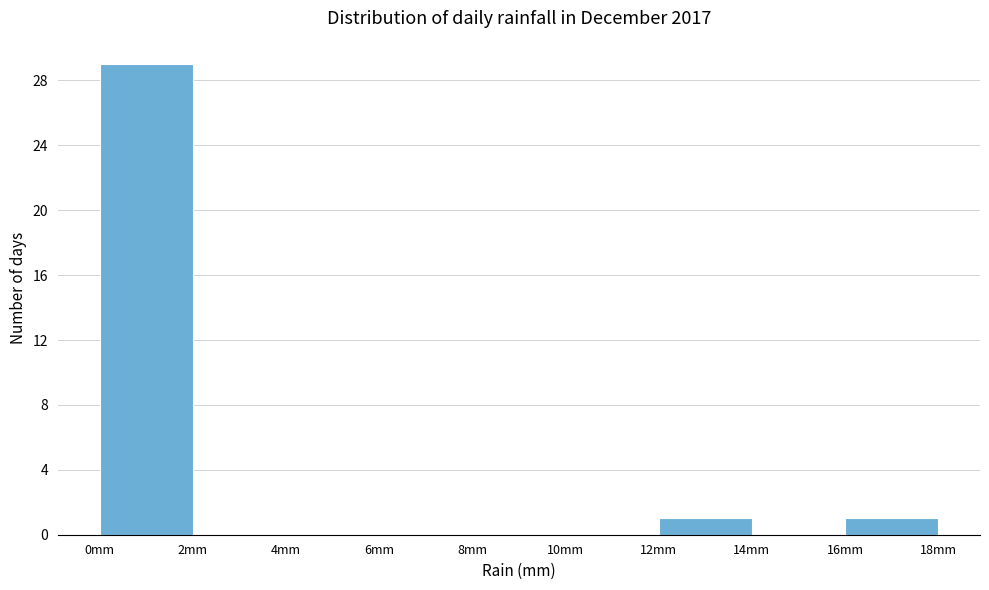

What is the height of the bar covering 12 to 14 on the x-axis? The values are not printed on the chart, so give them approximately, as read against the axis.

1